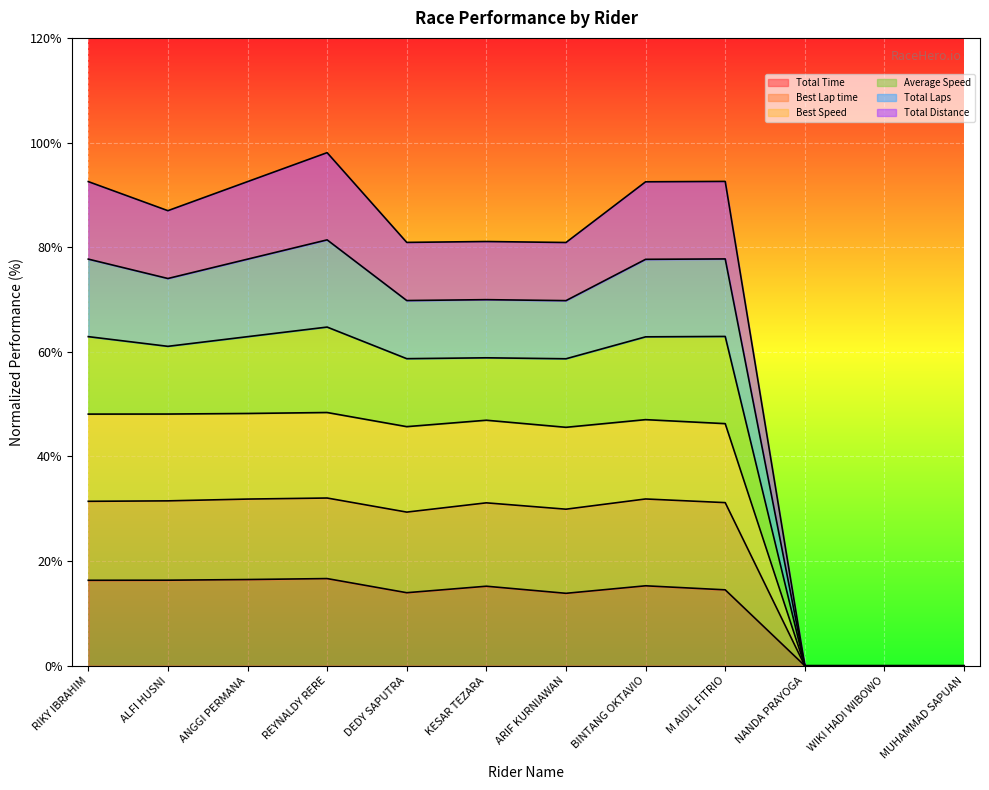

What is the difference between the maximum and minimum values in the Best Speed series?

48.4